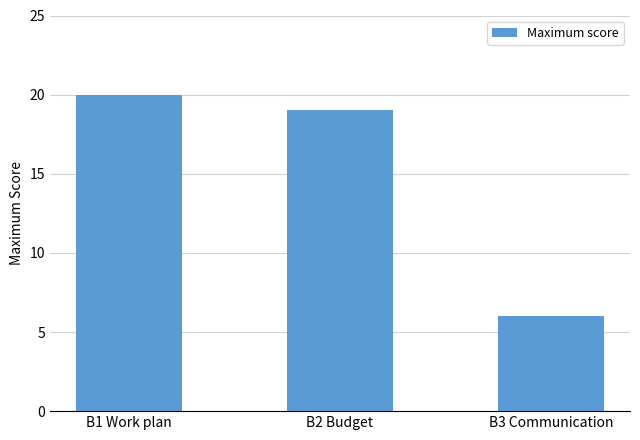

What is the change in value from B1 Work plan to B2 Budget?

-1